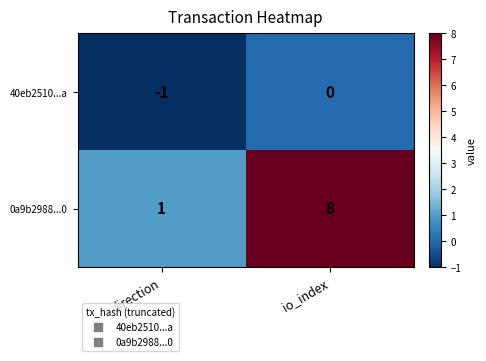

What is the minimum value shown in the chart?

-1